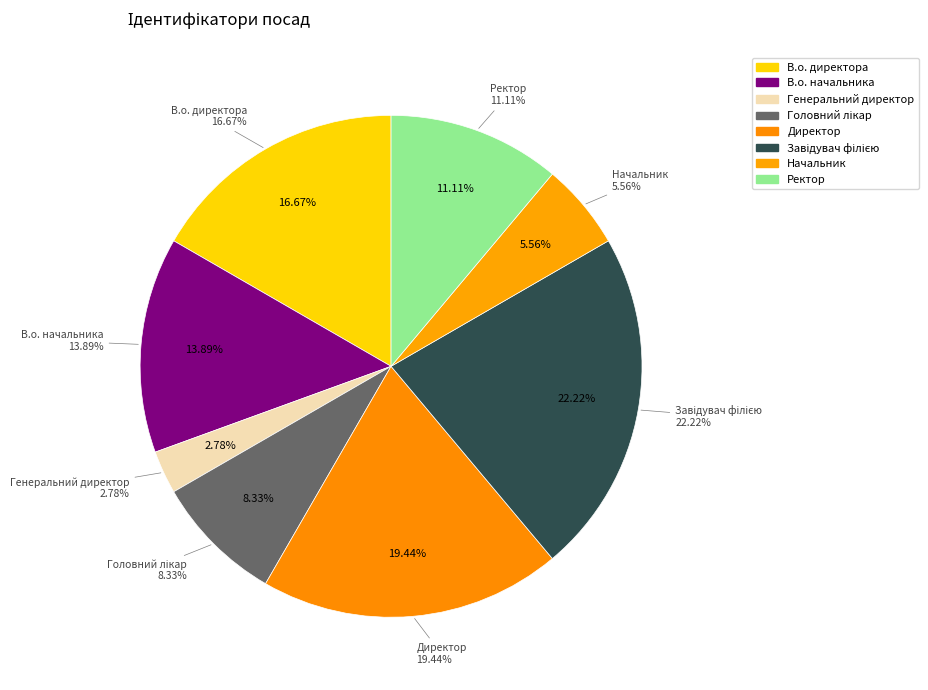

To the nearest percent, what is the difference between the Директор and Начальник slice percentages?

14%